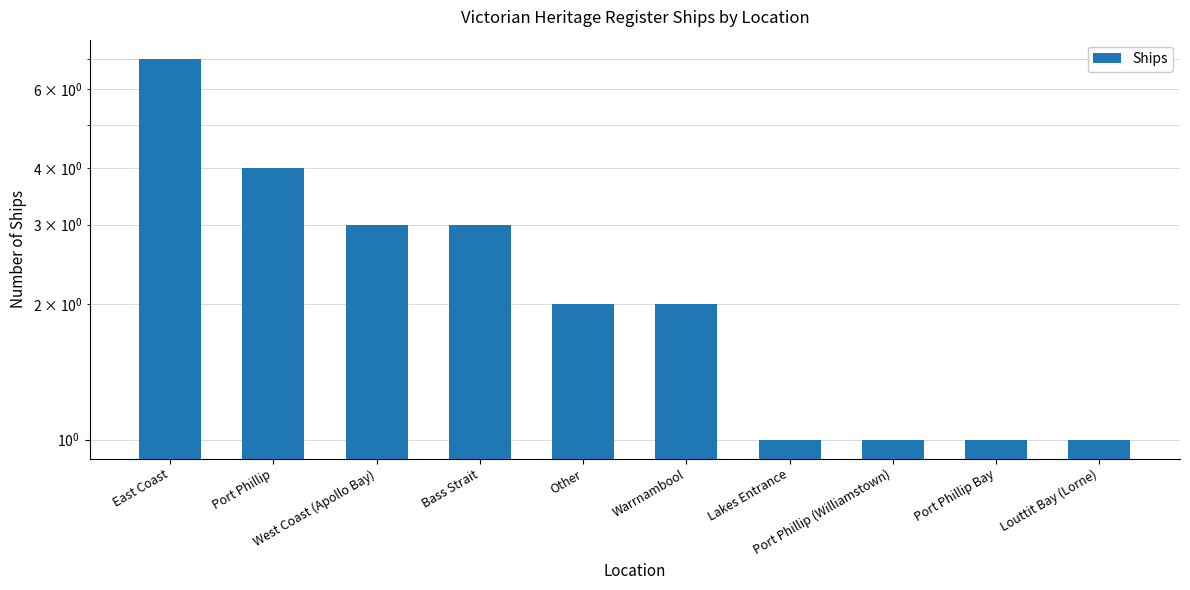

What is the value of the 8th bar from the left?

1